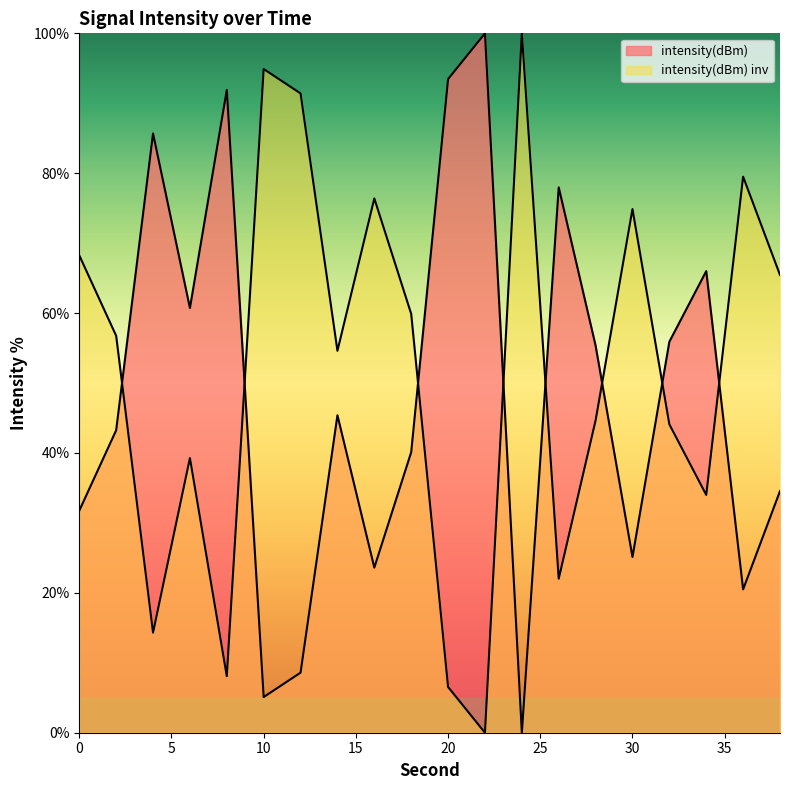

What is the greatest value displayed?

100.0